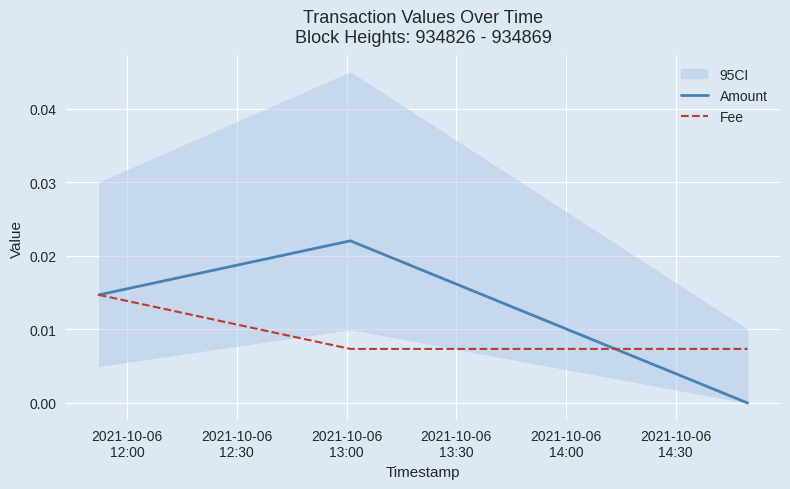

Count the Amount values in the range 0 to 1.

3